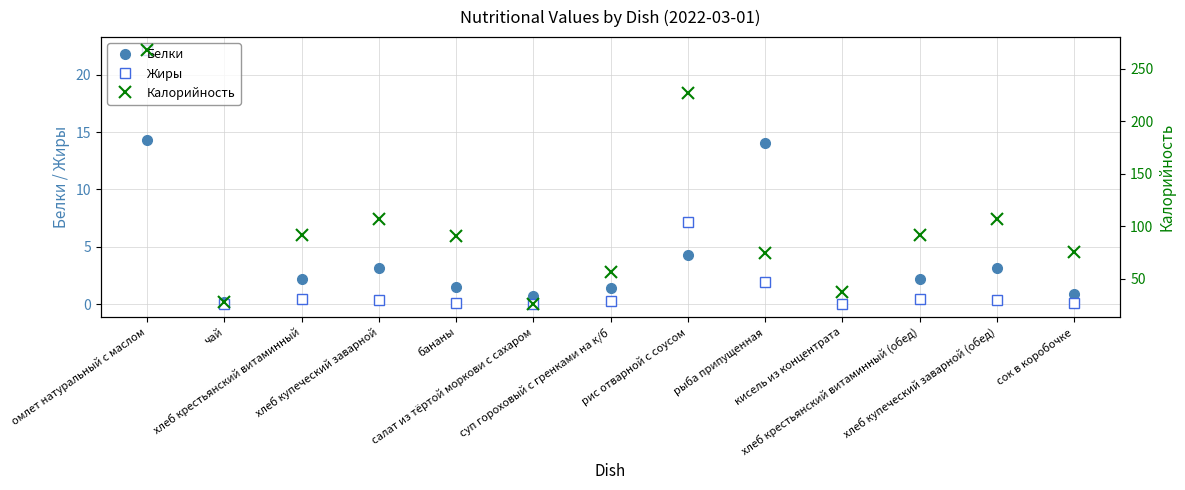

True or false: Калорийность and Жиры intersect in this chart.

False